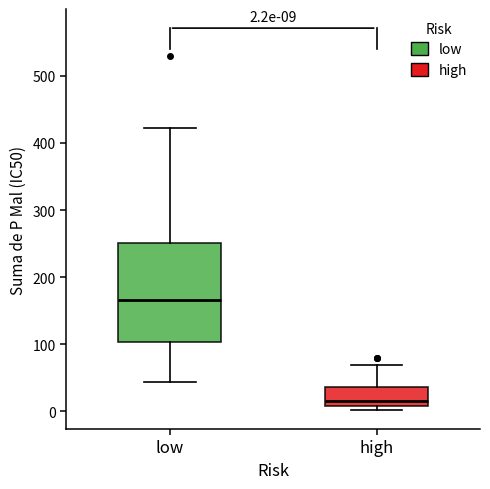

Comparing the boxes themselves (not the whiskers), which one is the tallest?

low